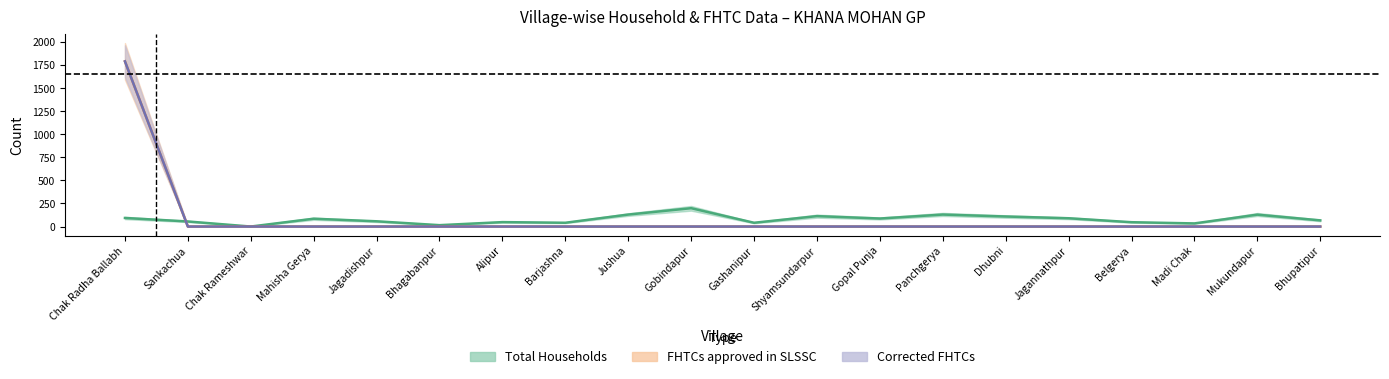

Reading left to right, what are all the values shown in this chart?

Total Households: 93	55	0	85	57	15	48	41	130	199	41	113	87	130	109	90	47	34	129	67
FHTCs approved in SLSSC: 1792	0	0	0	0	0	0	0	0	0	0	0	0	0	0	0	0	0	0	0
Corrected FHTCs: 1792	0	0	0	0	0	0	0	0	0	0	0	0	0	0	0	0	0	0	0